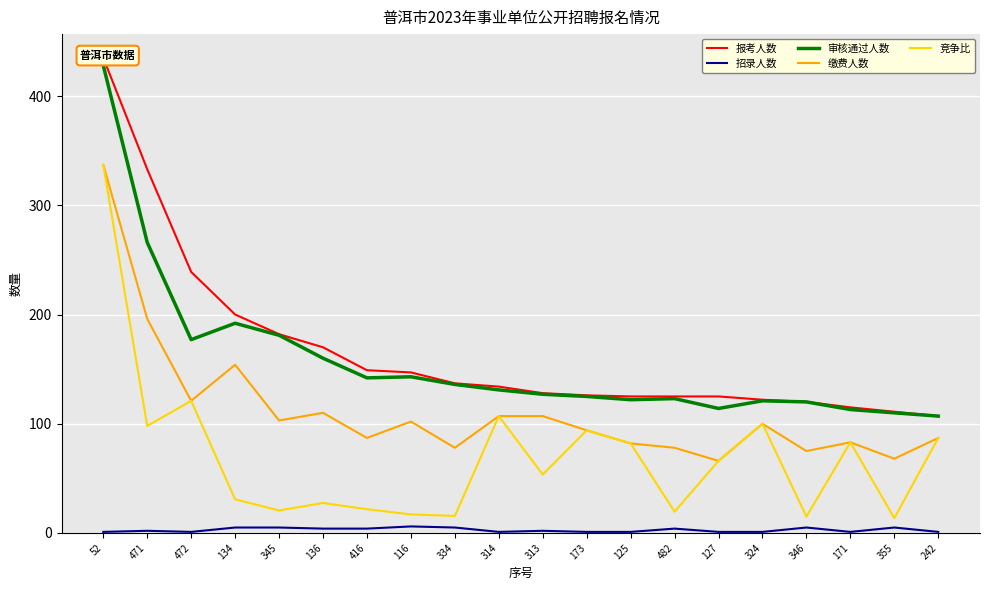

What position from the right is 416?

14